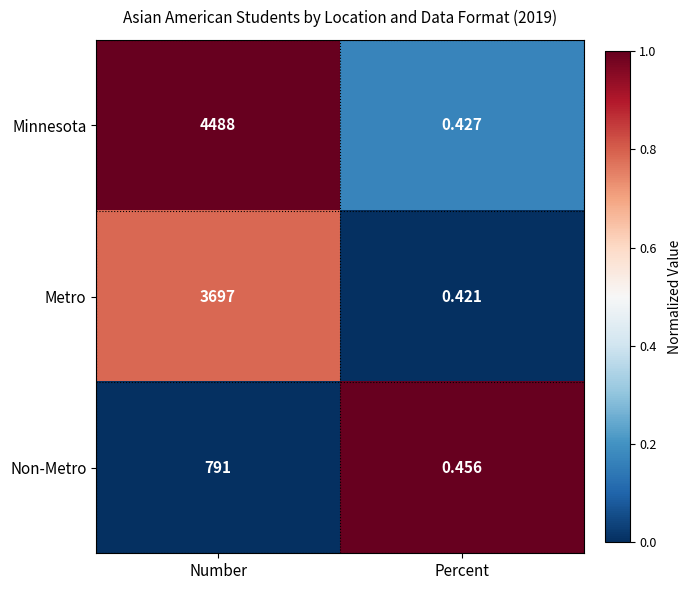

Which category has the lowest value across all series?

Percent